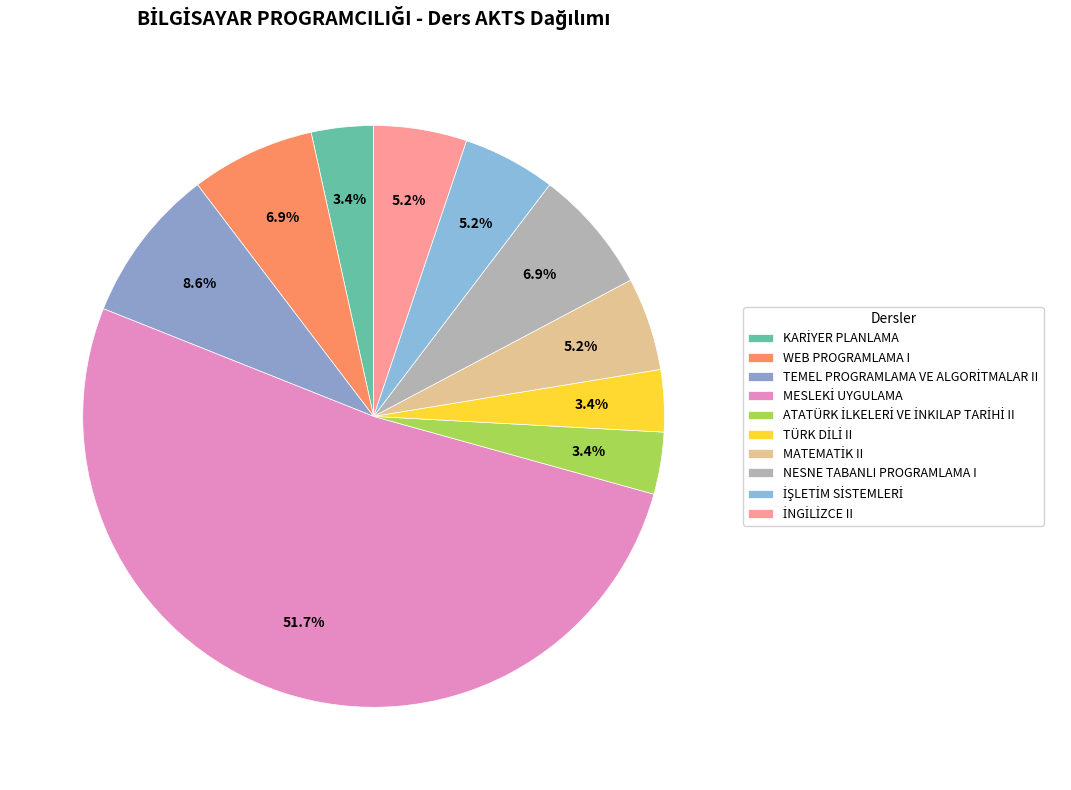

How much of the chart is everything except MATEMATİK II?

94.8%